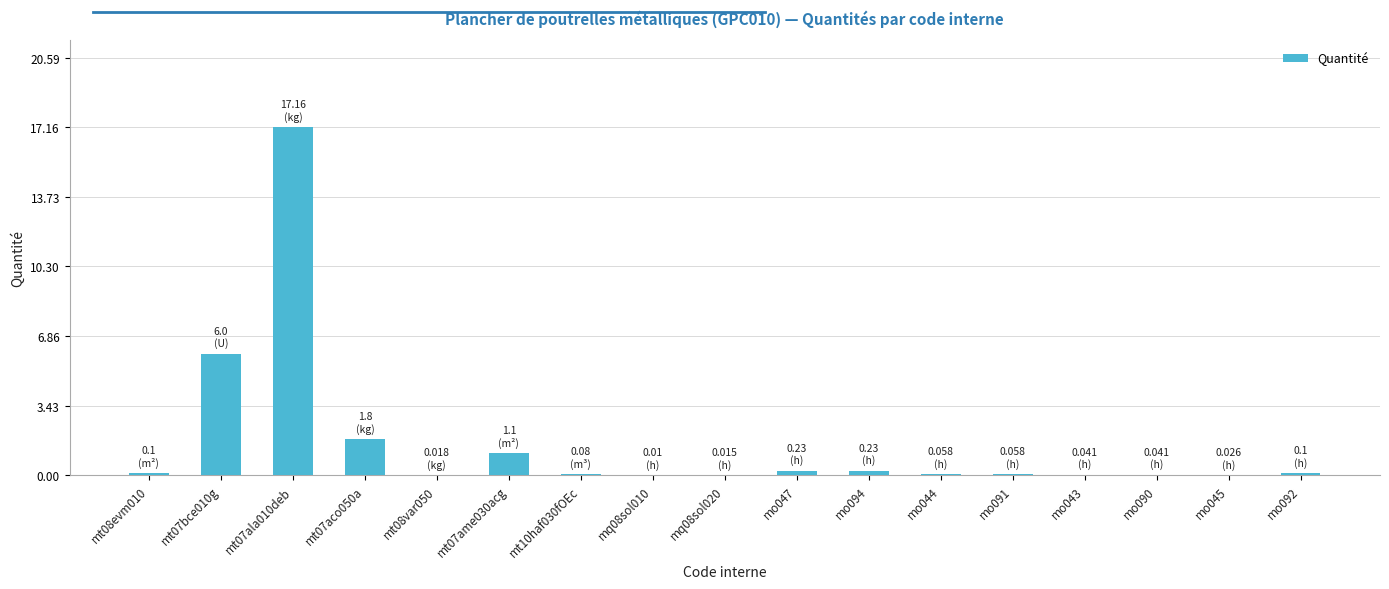

Does the chart contain stacked bars?

No